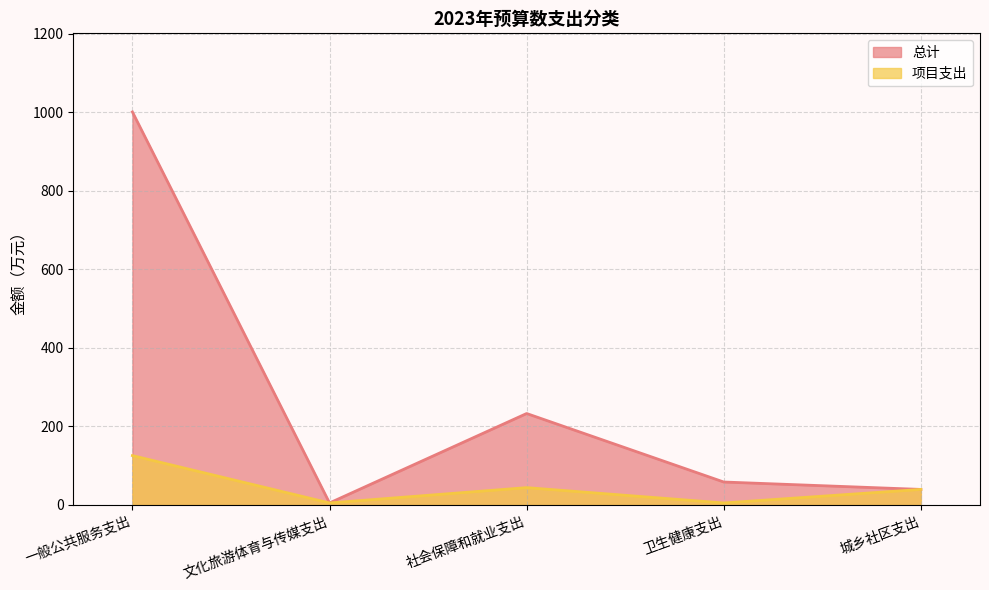

What is the label of the 3rd point from the left?

社会保障和就业支出